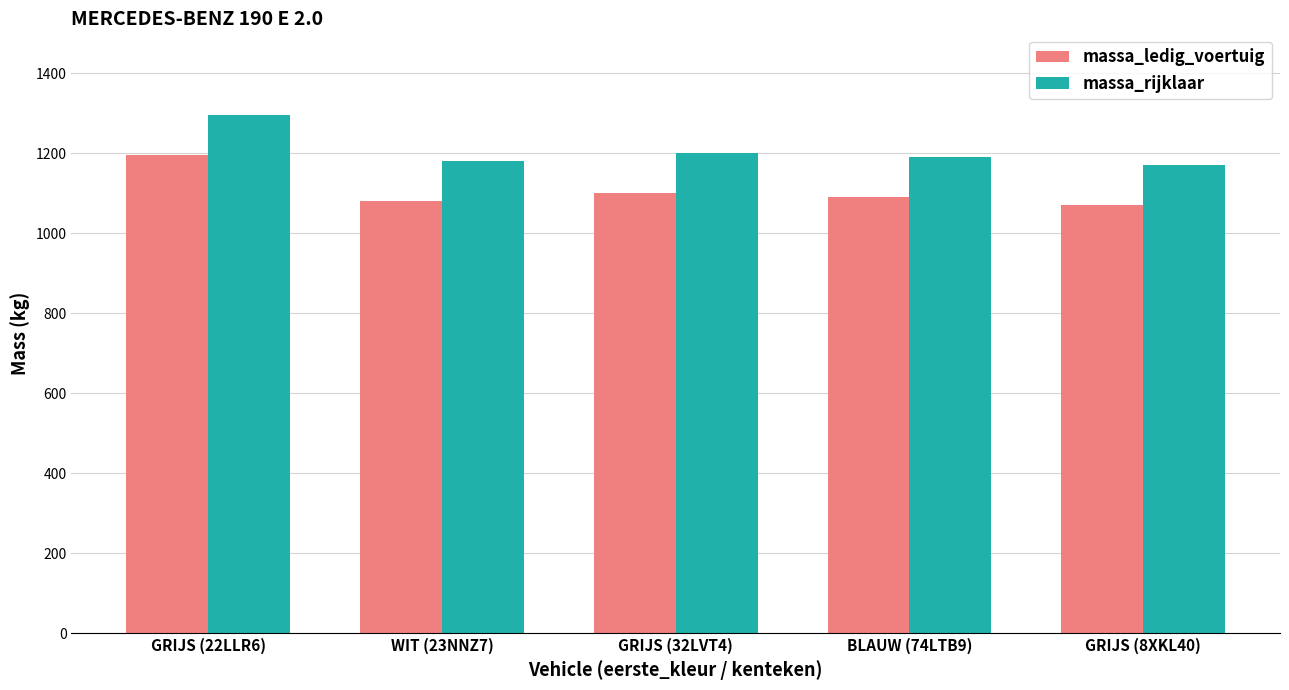

What are all the series names shown in the legend?

massa_ledig_voertuig, massa_rijklaar